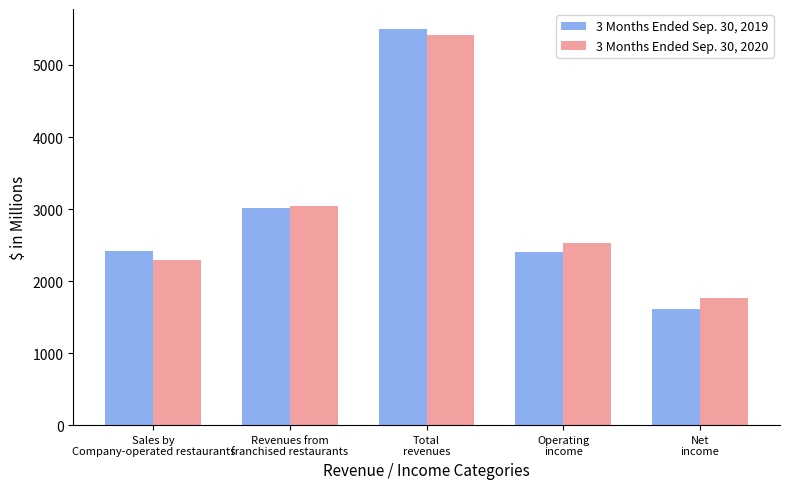

Is it true that 3 Months Ended Sep. 30, 2020 equals 2526.4 at Operating
income?

True